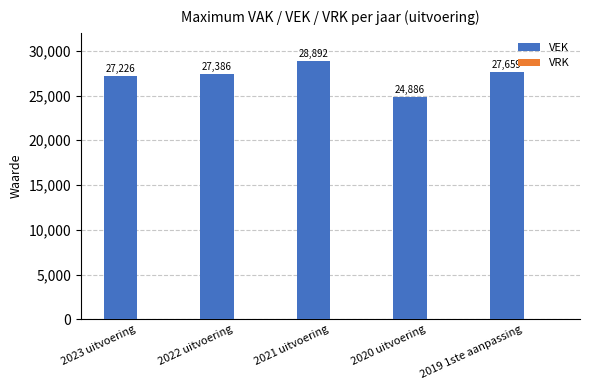

What is the label of the 5th bar from the left?

2019 1ste aanpassing